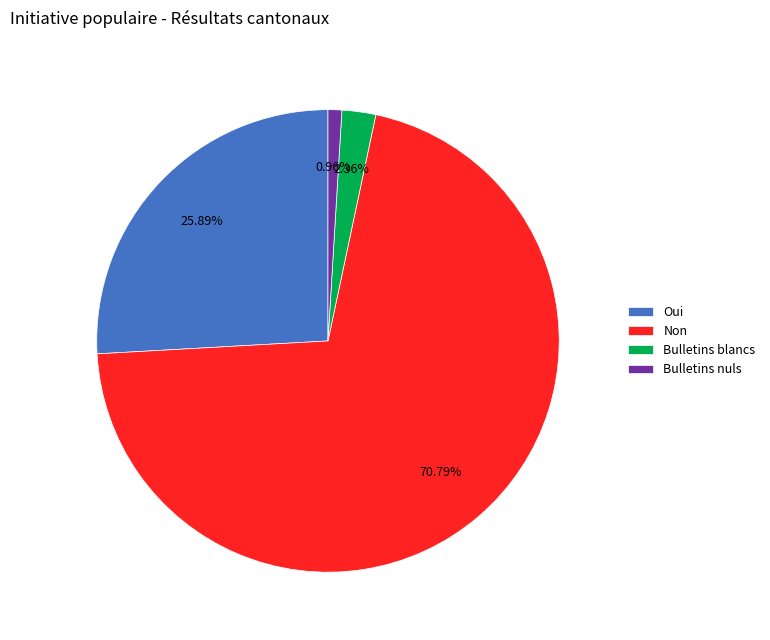

The Bulletins nuls slice represents 11% of the pie. True or false?

False